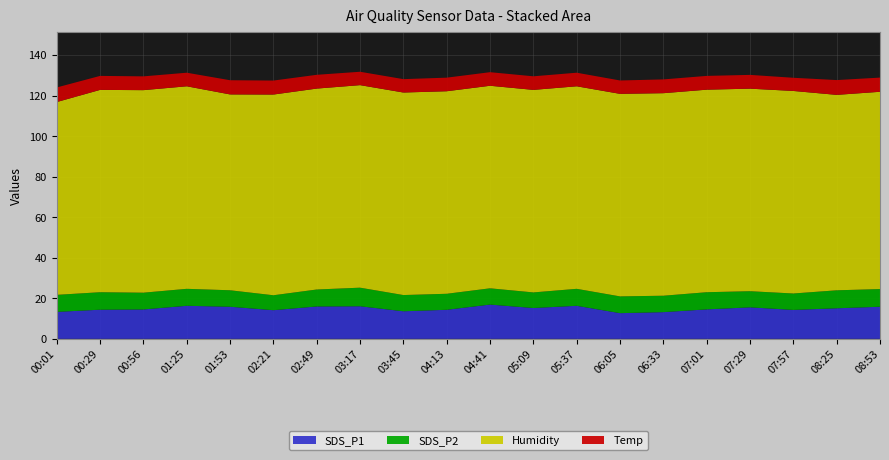

Reading left to right, list all the values displayed in this chart.

SDS_P1: 13.3	14.4	14.5	16.3	15.8	14.1	16.0	16.1	13.6	14.3	16.9	15.2	16.3	12.7	13.2	14.5	15.5	14.3	15.1	15.8
SDS_P2: 8.4	8.6	8.3	8.4	8.1	7.4	8.4	9.2	8.0	7.9	8.0	7.7	8.4	8.3	8.1	8.5	8.0	8.1	8.9	8.7
Humidity: 95.1	99.8	99.9	99.9	96.6	99.0	99.1	99.9	99.9	99.9	99.9	99.9	99.9	99.9	99.9	99.9	99.9	99.9	96.4	97.3
Temp: 7.2	6.9	6.8	6.7	7.0	6.9	6.8	6.6	6.6	6.7	6.7	6.7	6.7	6.6	6.8	6.8	6.8	6.5	7.3	7.0